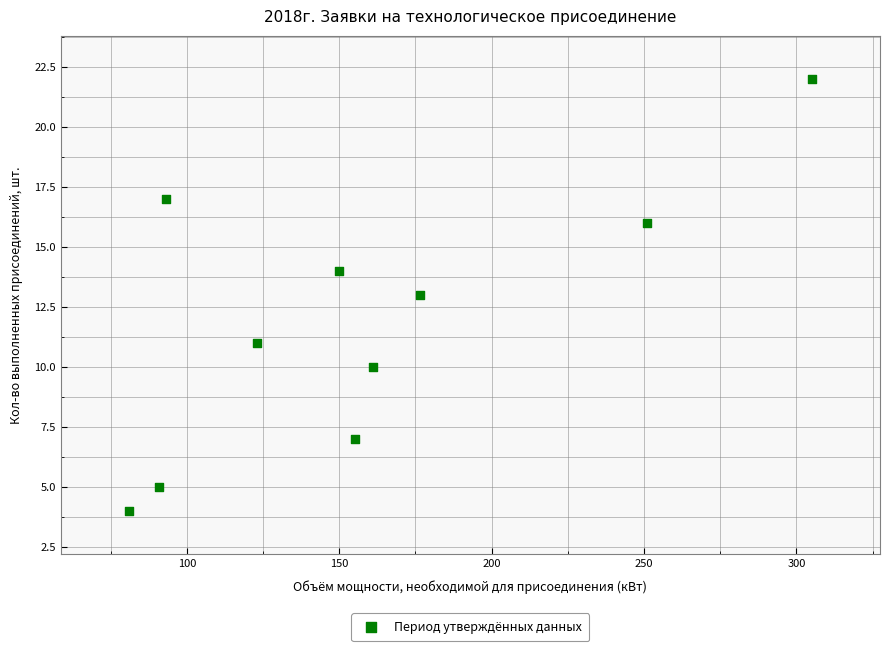

What is the range of Y values (max minus min)?

18